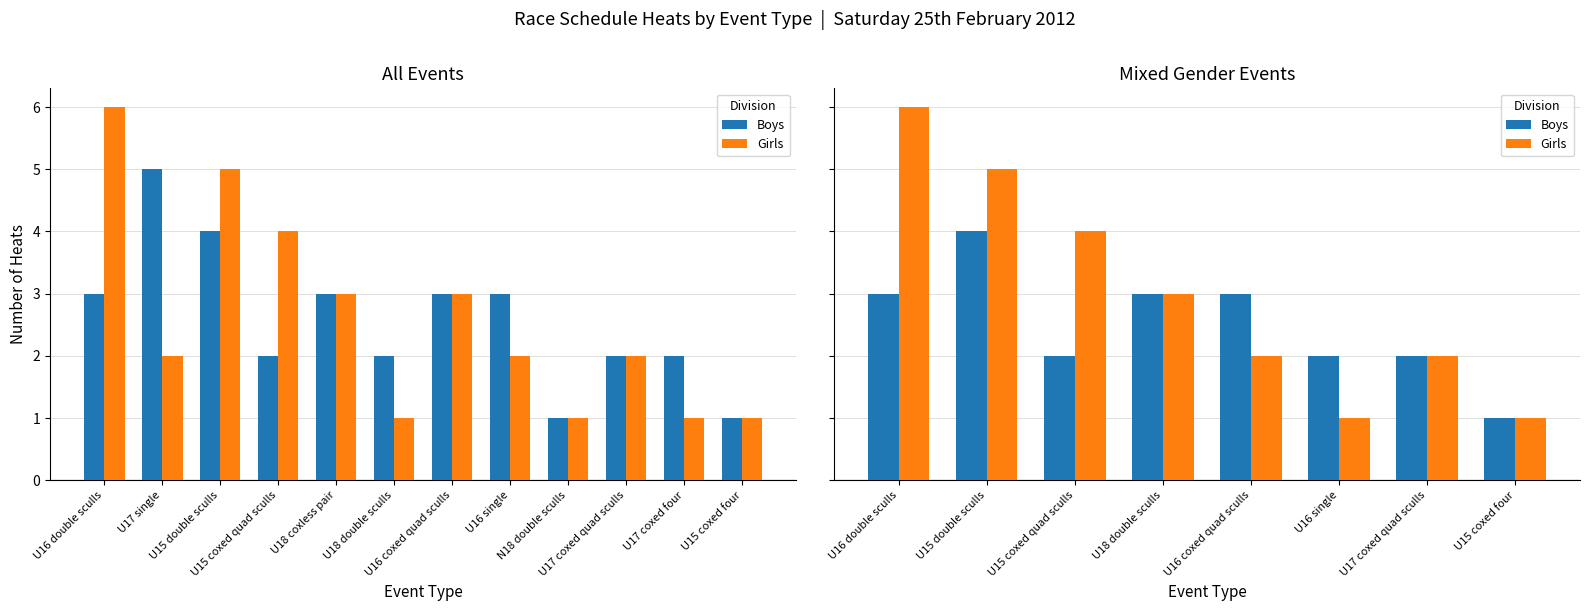

At how many categories does at least one series exceed 3?

3